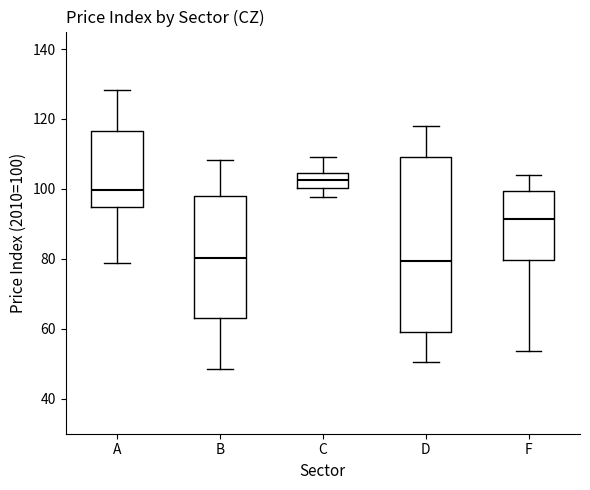

Reading left to right, transcribe this box plot: for each box, give where its median line is, the range the box spans, and where its two whiskers end, as read against the y-axis. The values are not printed on the chart, so give them approximately, as read against the axis.

A: median 100, box 94 to 116, whiskers 78 to 128
B: median 80, box 62 to 98, whiskers 48 to 108
C: median 102, box 100 to 104, whiskers 98 to 110
D: median 80, box 60 to 108, whiskers 50 to 118
F: median 92, box 80 to 100, whiskers 54 to 104